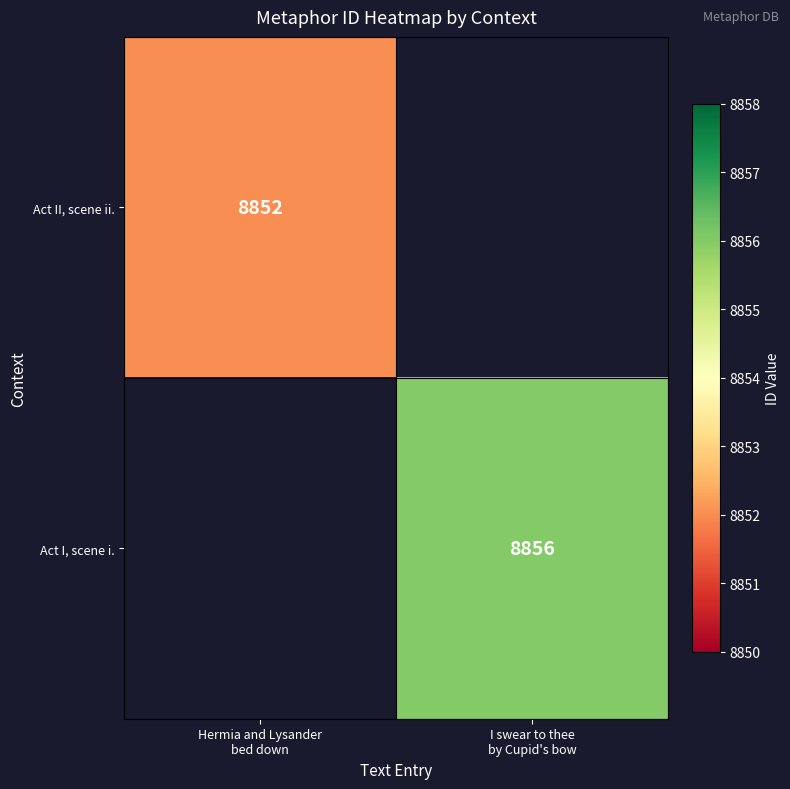

List the series in order of their peak value, lowest first.

Act II, scene ii., Act I, scene i.